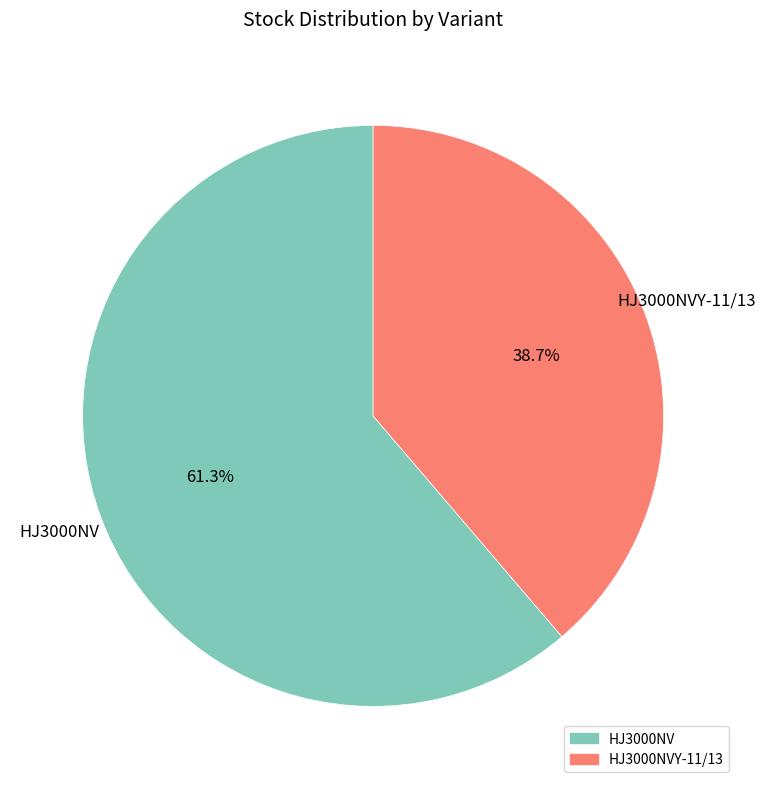

Is there a majority slice in this chart?

Yes